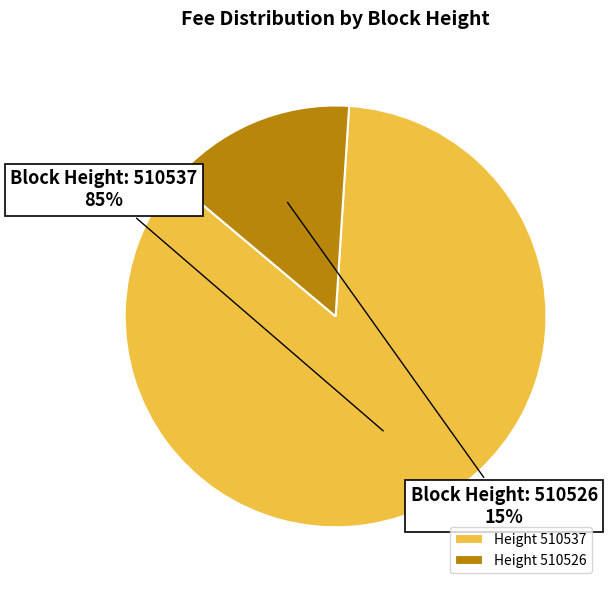

To the nearest percent, what is the average slice percentage?

50%